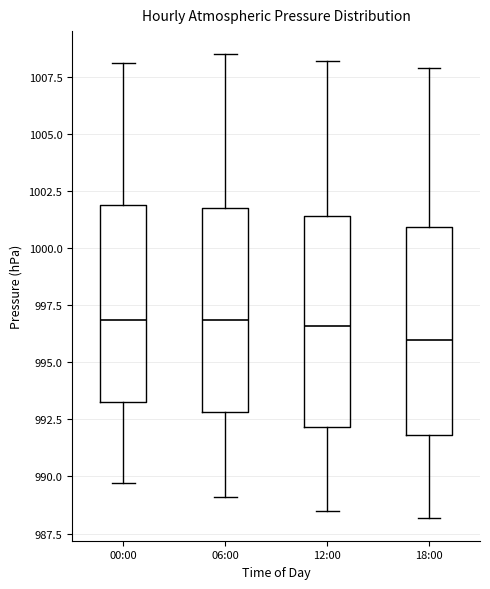

Reading left to right, transcribe this box plot: for each box, give where its median line is, the range the box spans, and where its two whiskers end, as read against the y-axis. The values are not printed on the chart, so give them approximately, as read against the axis.

00:00: median 997.0, box 993.5 to 1002.0, whiskers 989.5 to 1008.0
06:00: median 997.0, box 993.0 to 1002.0, whiskers 989.0 to 1008.5
12:00: median 996.5, box 992.0 to 1001.5, whiskers 988.5 to 1008.0
18:00: median 996.0, box 992.0 to 1001.0, whiskers 988.0 to 1008.0